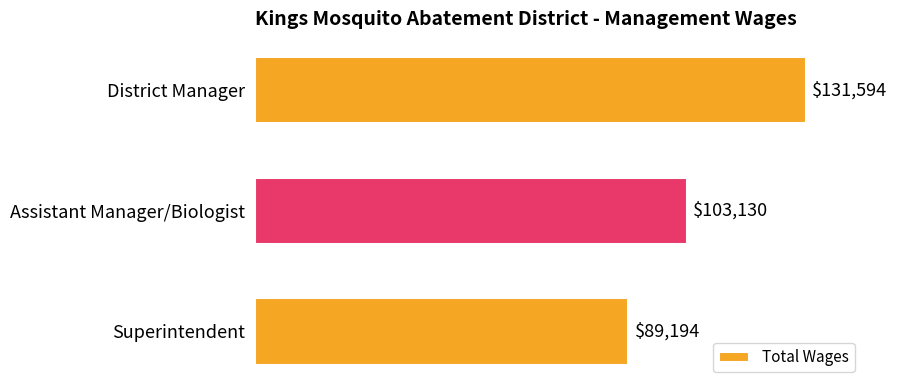

What is the smallest value displayed?

89194